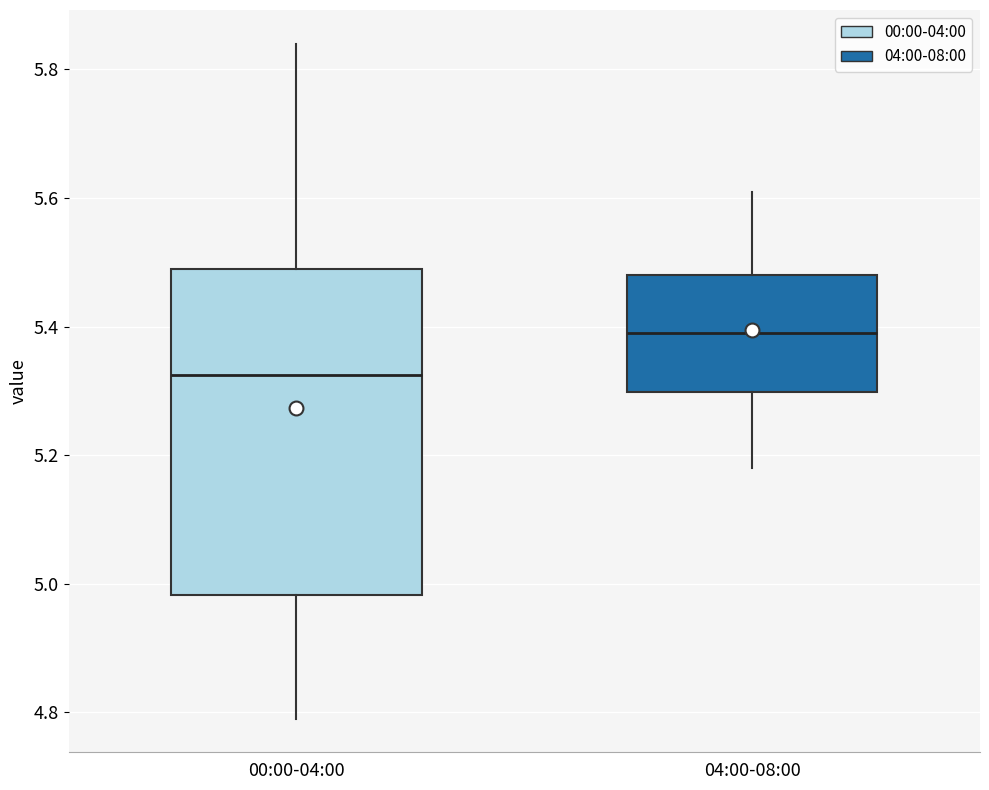

Which box's median line is the highest?

04:00-08:00